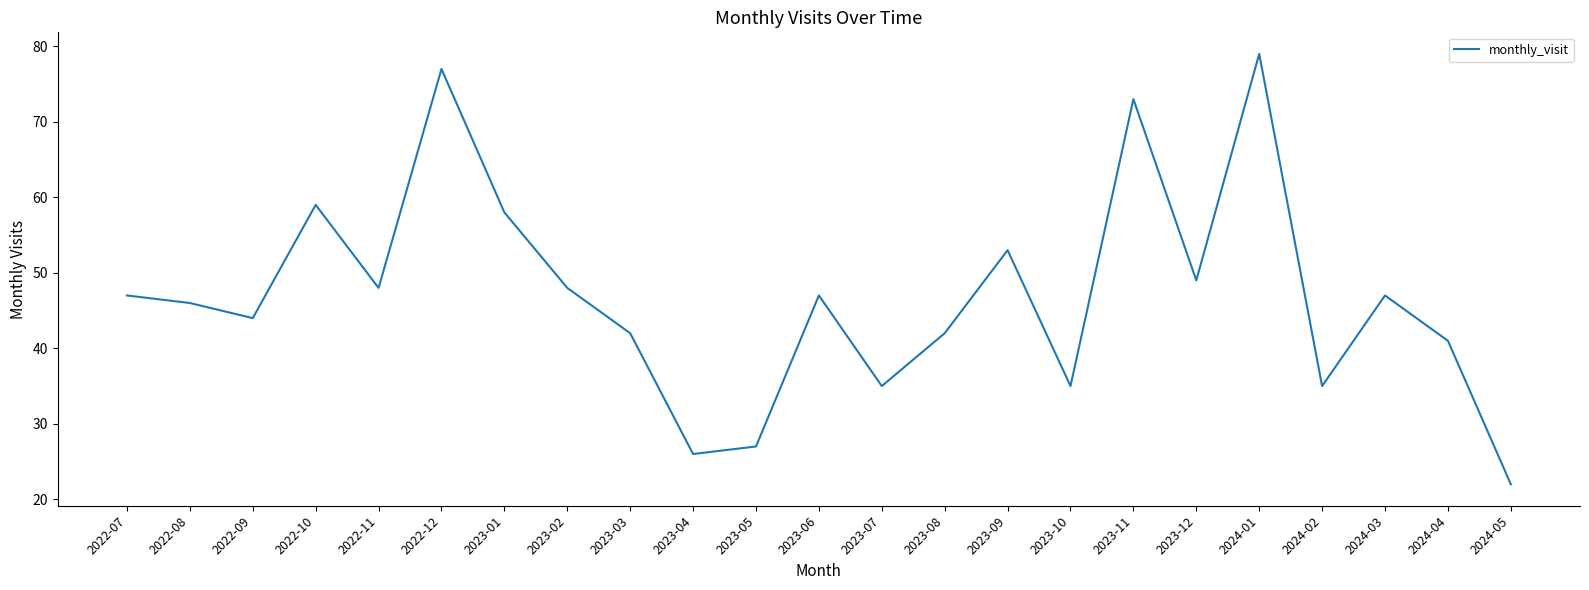

At which label is the value closest to 50?

2023-12